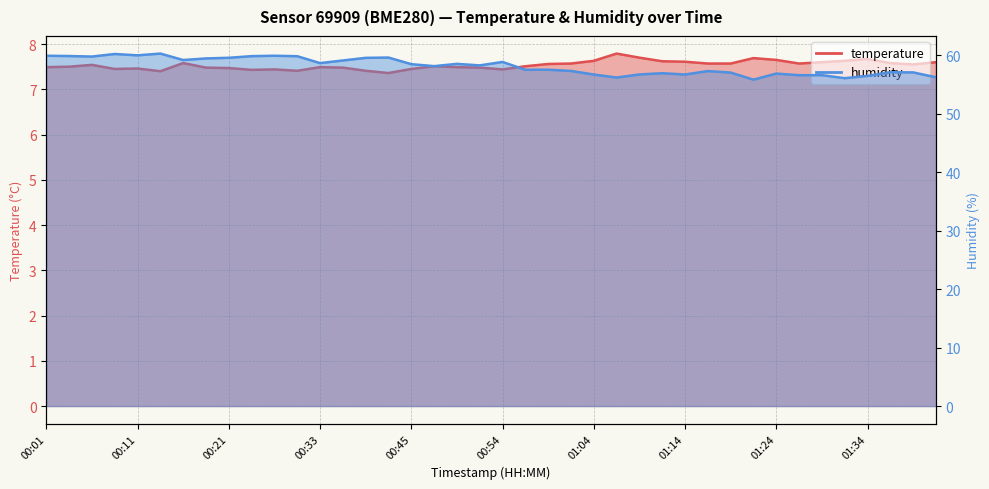

Between 00:45 and 01:21, which series saw the biggest shift?

humidity